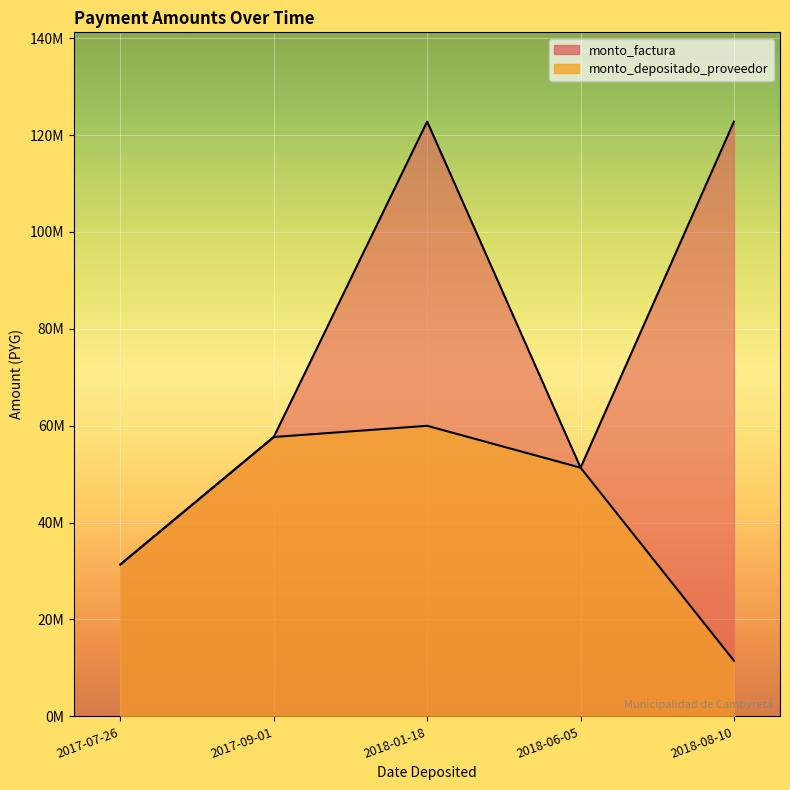

At which category is the sum across all series the highest?

2018-01-18